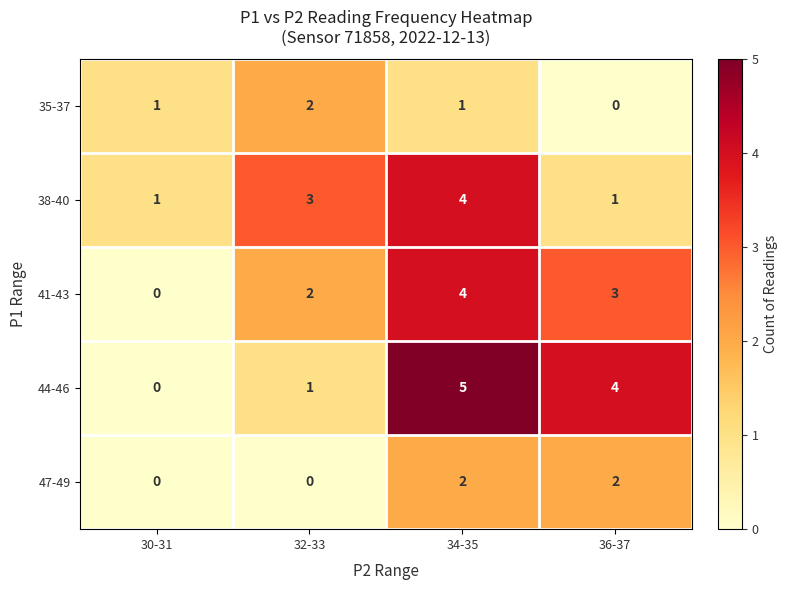

What is the sum of all 38-40 values?

9